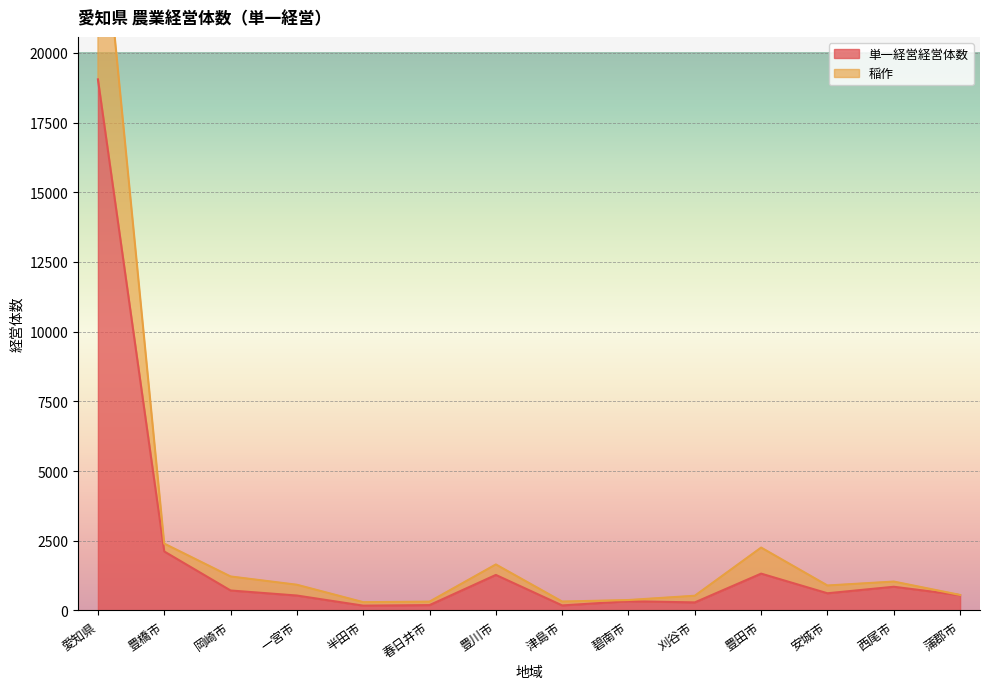

What is the maximum value for 単一経営経営体数?

19050